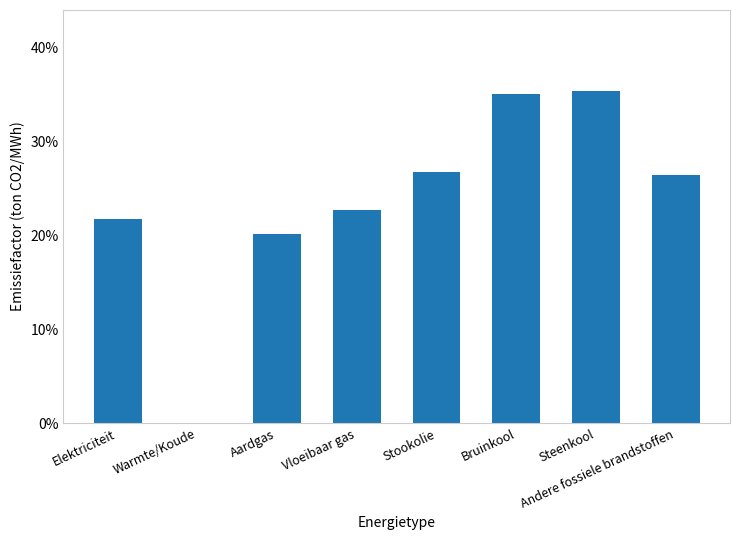

Which category has the highest value across all series?

Steenkool